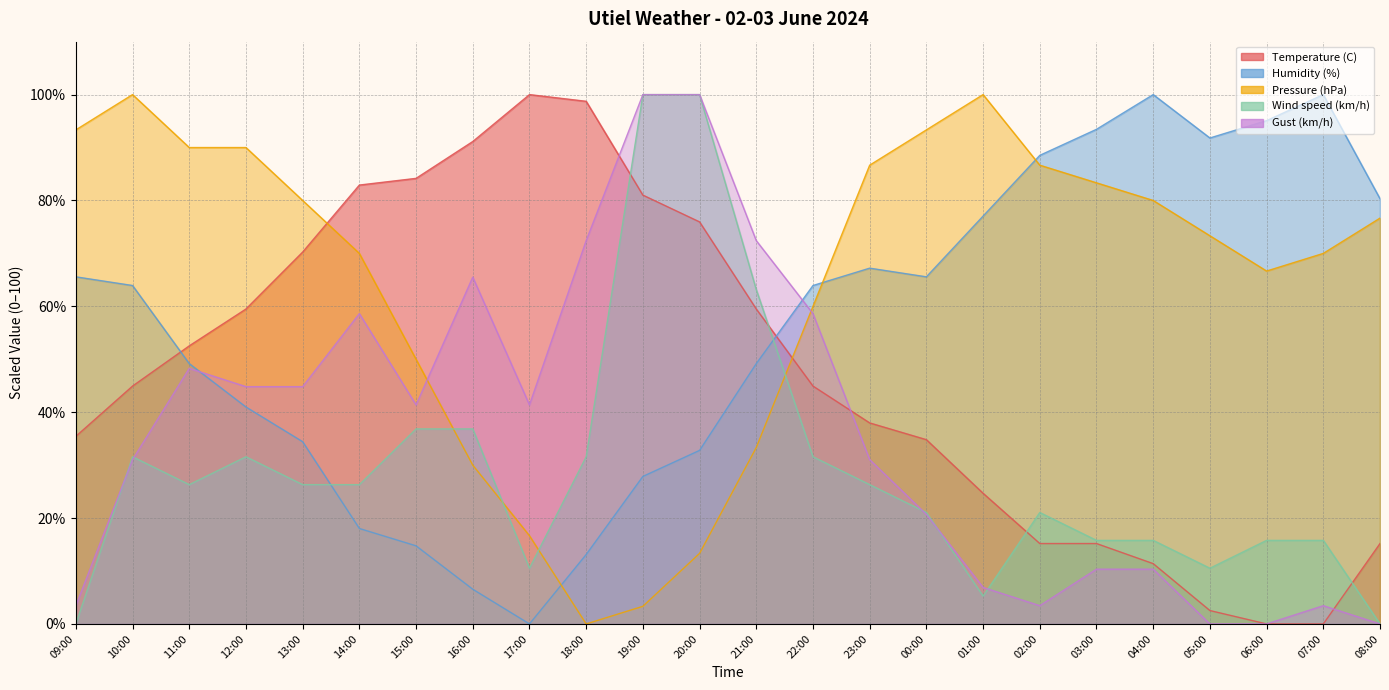

How many lines are shown in the chart?

5